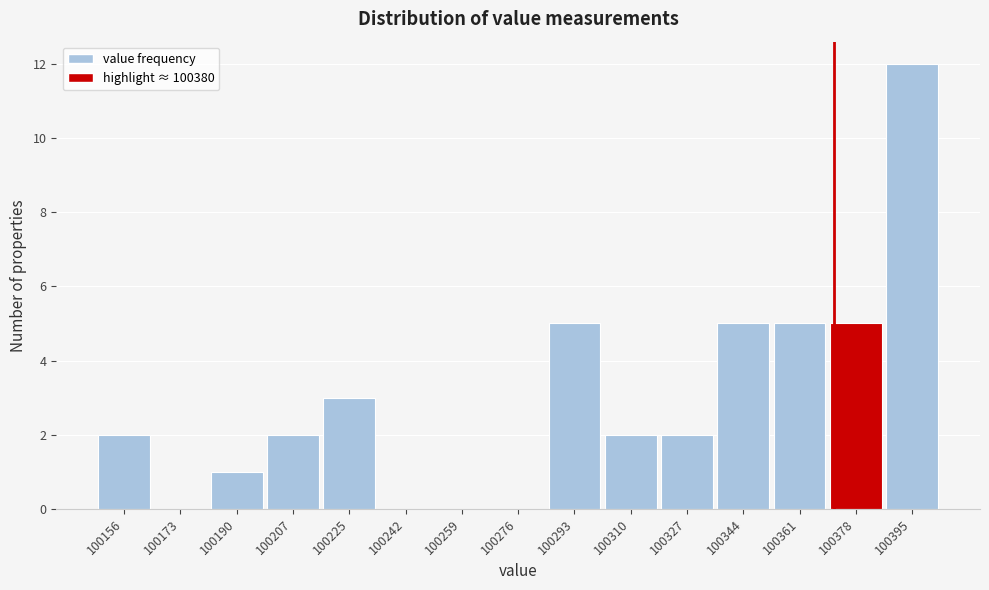

Reading right to left, transcribe all the data shown in this chart.

100395=12	100378=5	100361=5	100344=5	100327=2	100310=2	100293=5	100276=0	100259=0	100242=0	100225=3	100207=2	100190=1	100173=0	100156=2